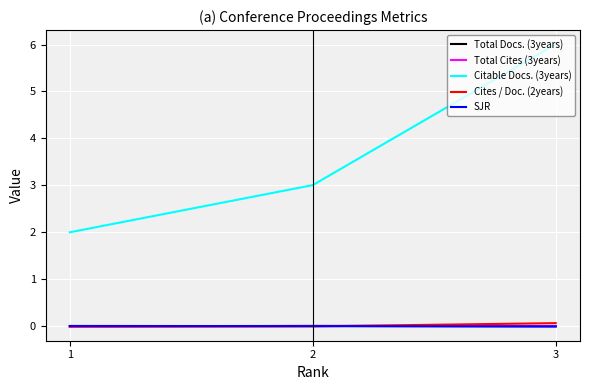

Is the value of Total Cites (3years) at 3 greater than the value of Cites / Doc. (2years) at 1?

Yes